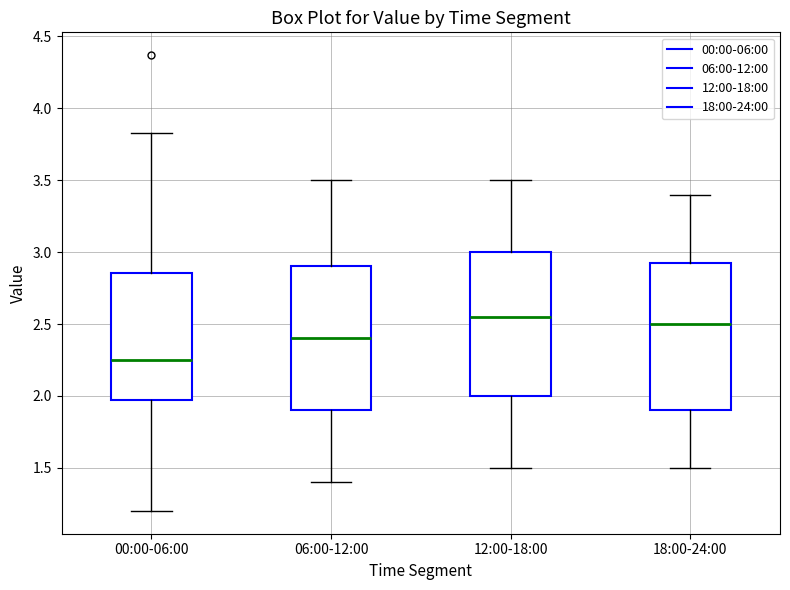

Reading left to right, read every box against the y-axis: the position of its median line, the range the box covers, and the ends of its whiskers. The values are not printed on the chart, so give them approximately, as read against the axis.

00:00-06:00: median 2.25, box 1.95 to 2.85, whiskers 1.20 to 3.85
06:00-12:00: median 2.40, box 1.90 to 2.90, whiskers 1.40 to 3.50
12:00-18:00: median 2.55, box 2.00 to 3.00, whiskers 1.50 to 3.50
18:00-24:00: median 2.50, box 1.90 to 2.95, whiskers 1.50 to 3.40